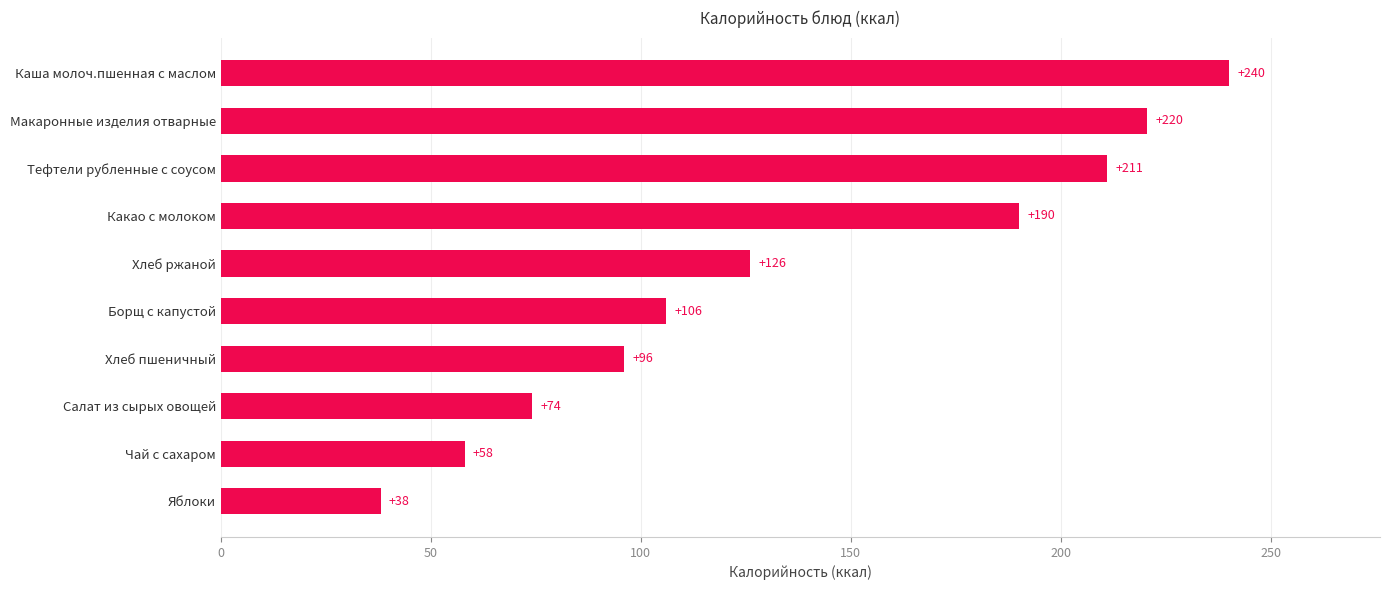

What is the greatest value displayed?

240.0